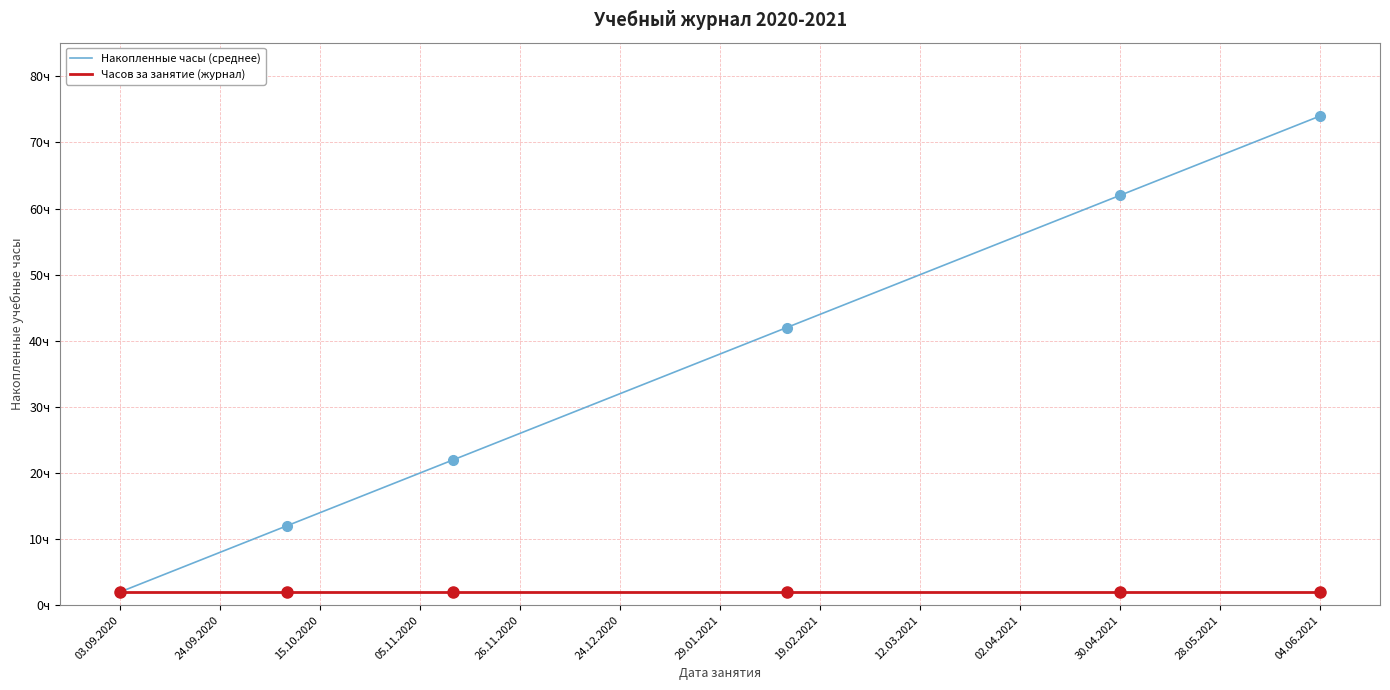

What is the smallest value displayed?

2